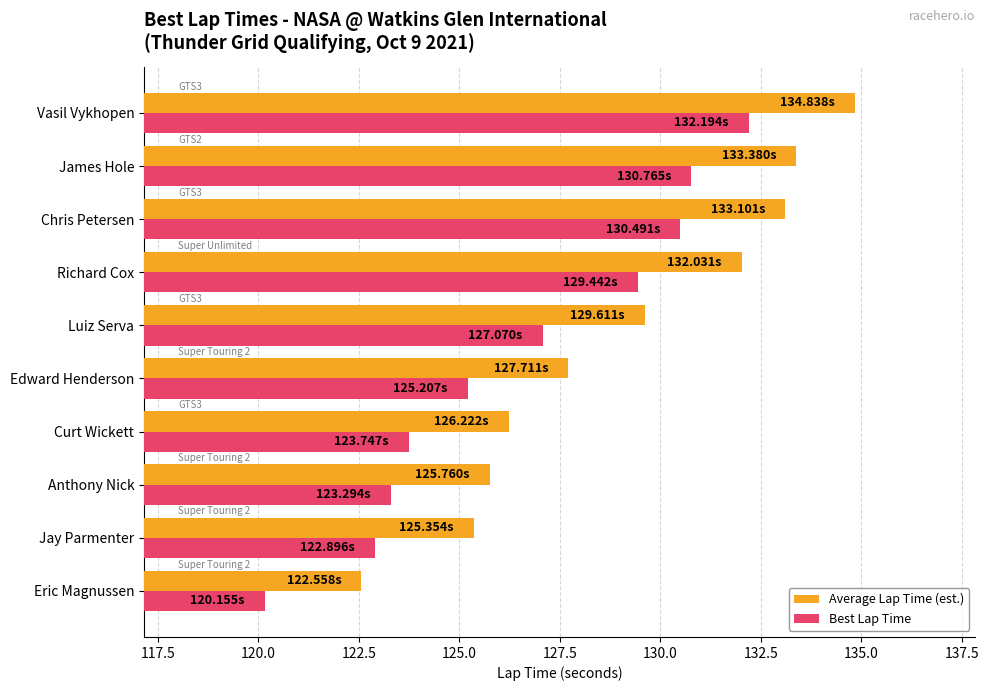

Which category has the highest value in the Average Lap Time (est.) series?

Vasil Vykhopen